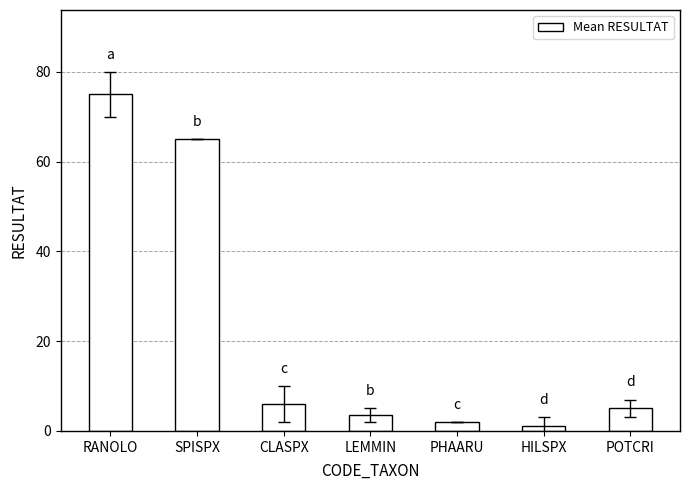

What is the change in value from CLASPX to POTCRI?

-1.0